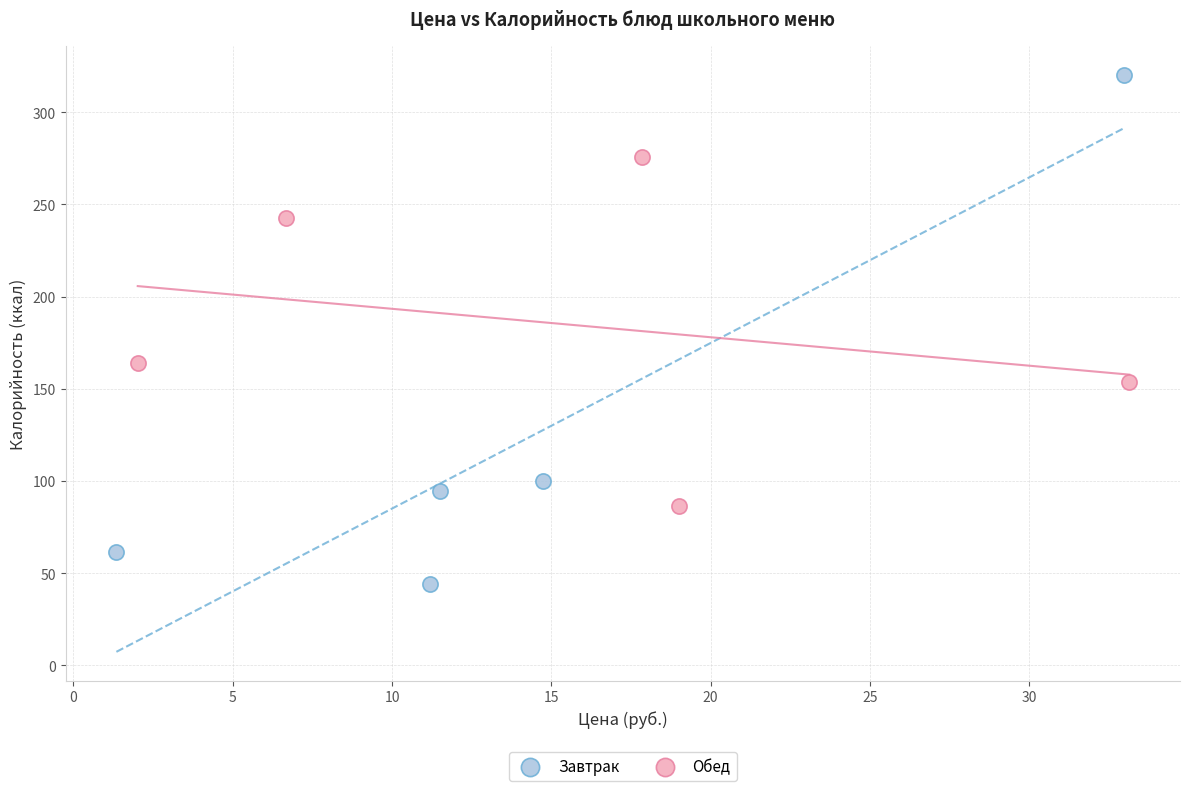

Which series reaches the minimum Y coordinate?

Завтрак